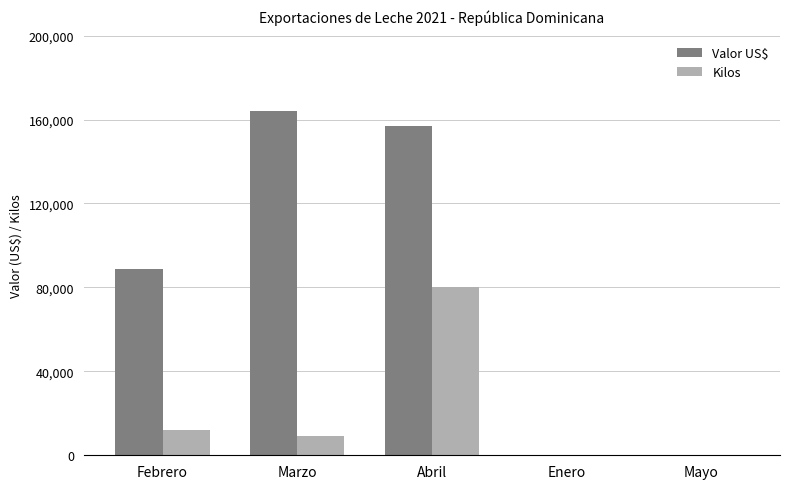

Which series changed the most between Febrero and Mayo?

Valor US$